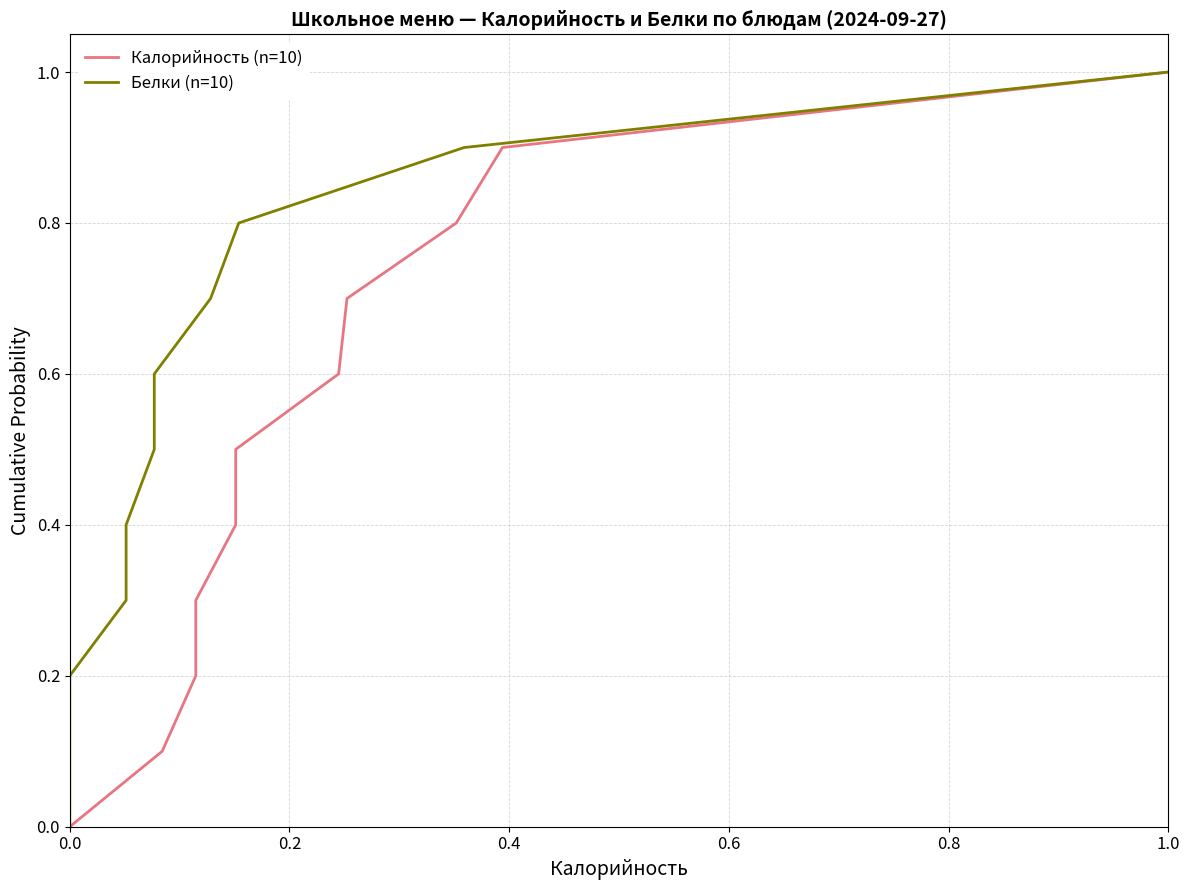

How many series are shown in this chart?

2